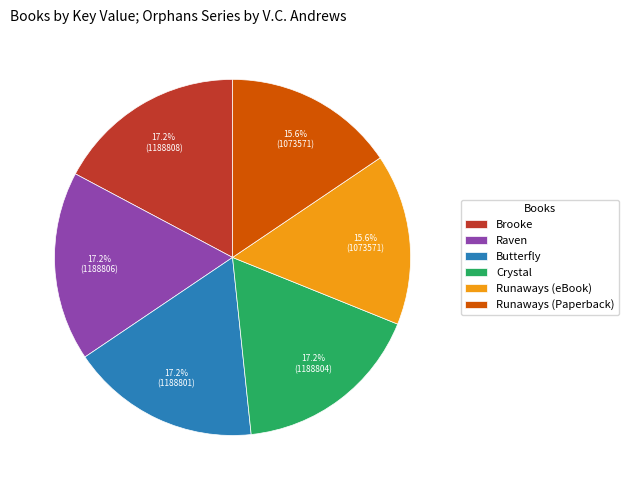

Is the sum of Runaways (Paperback) and Butterfly greater than half?

No